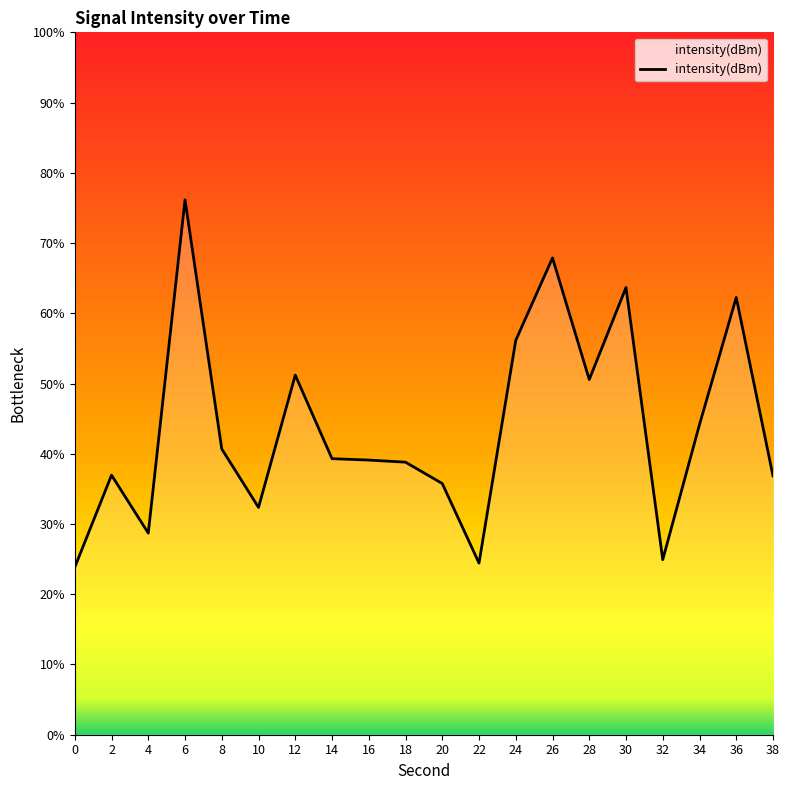

List the labels in order of value, smallest first.

0, 22, 32, 4, 10, 20, 38, 2, 18, 16, 14, 8, 34, 28, 12, 24, 36, 30, 26, 6